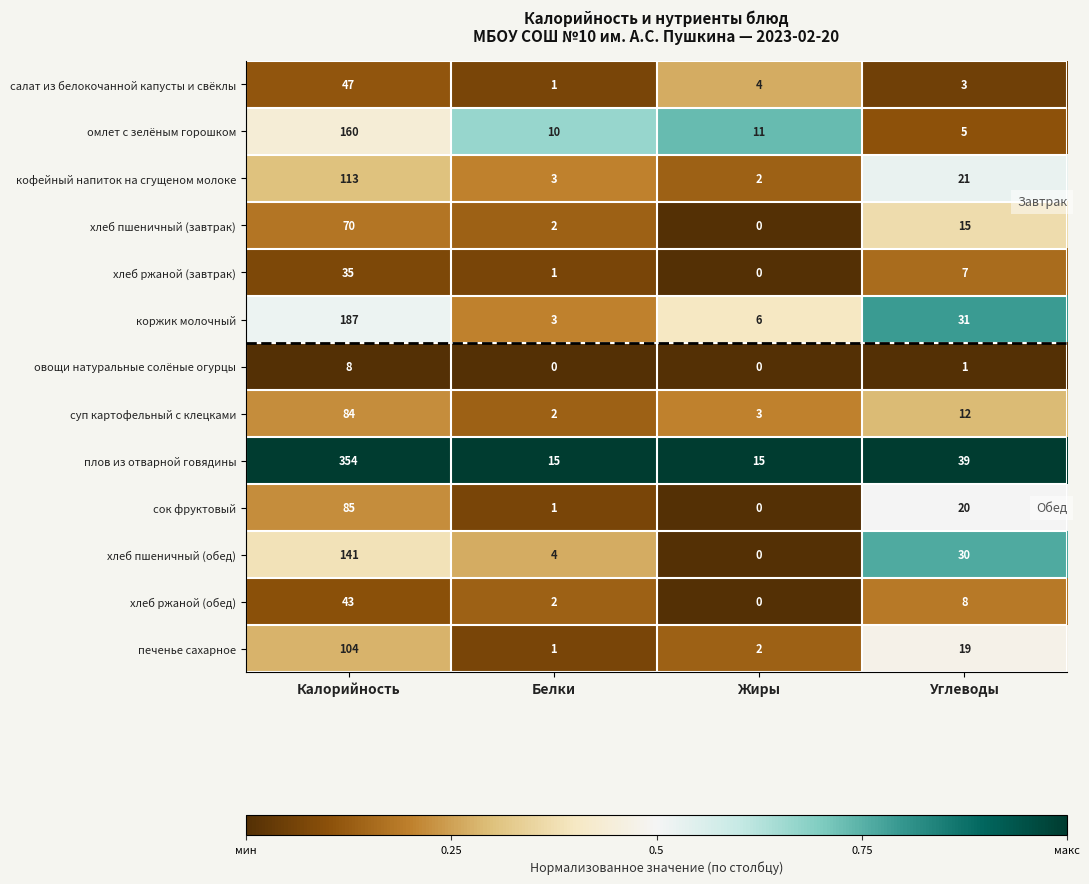

At how many categories does at least one series exceed 0?

4